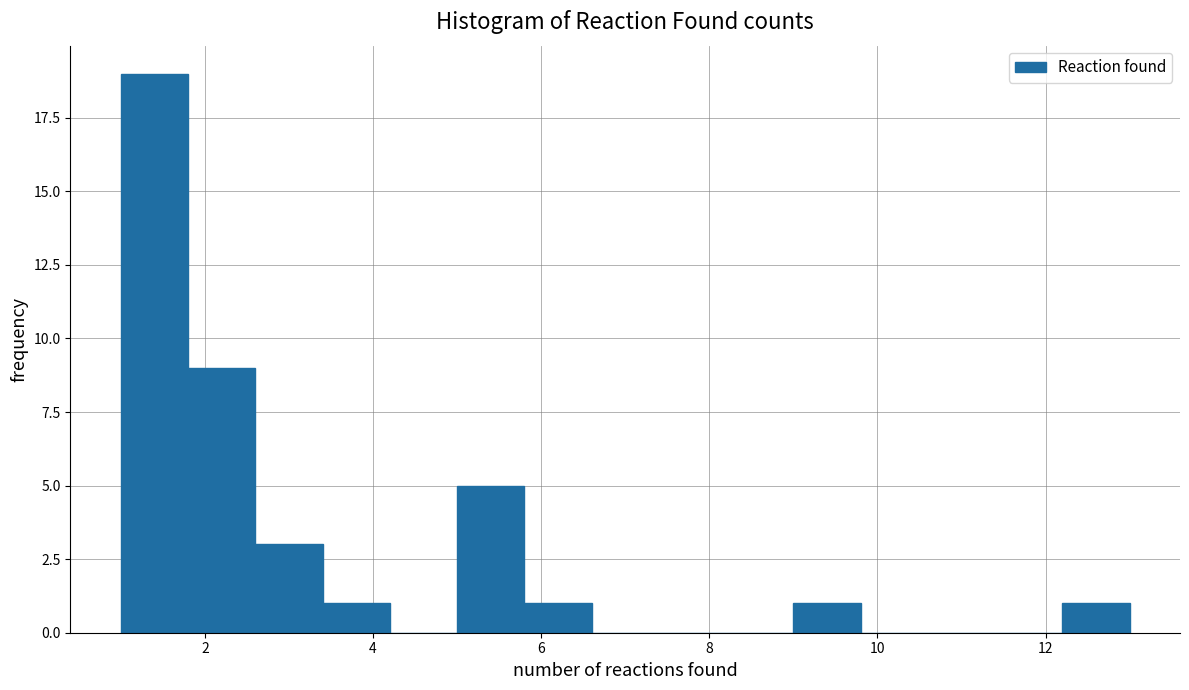

Which range on the x-axis has the tallest bar?

1.0 to 1.8